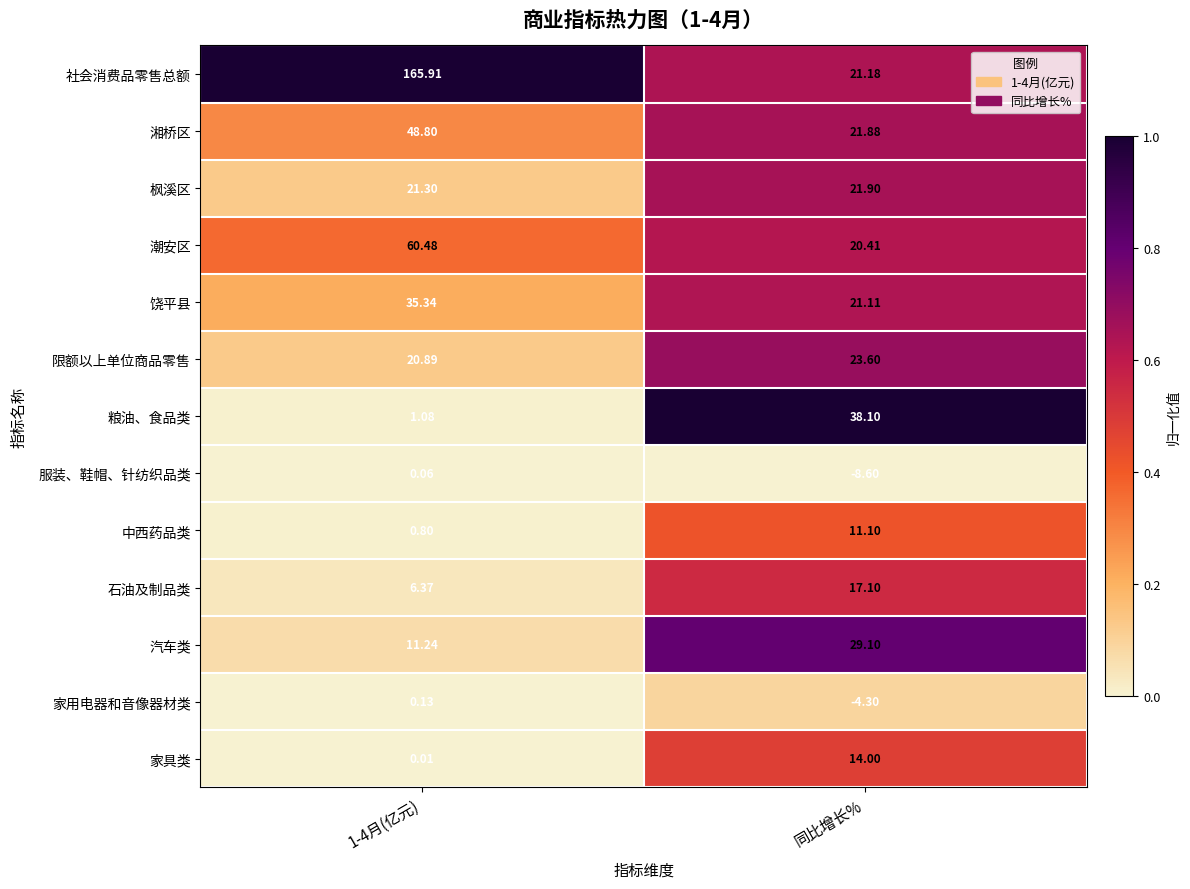

List the series in order of their peak value, lowest first.

服装、鞋帽、针纺织品类, 家用电器和音像器材类, 中西药品类, 家具类, 石油及制品类, 枫溪区, 限额以上单位商品零售, 汽车类, 饶平县, 粮油、食品类, 湘桥区, 潮安区, 社会消费品零售总额